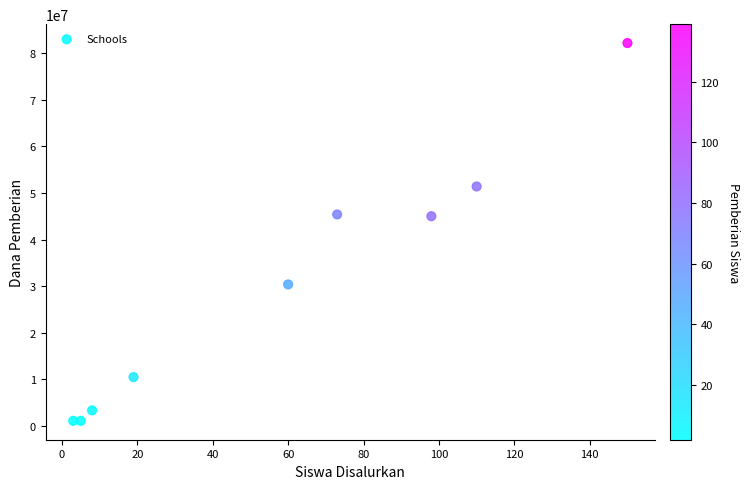

What is the average Y value?

30041667